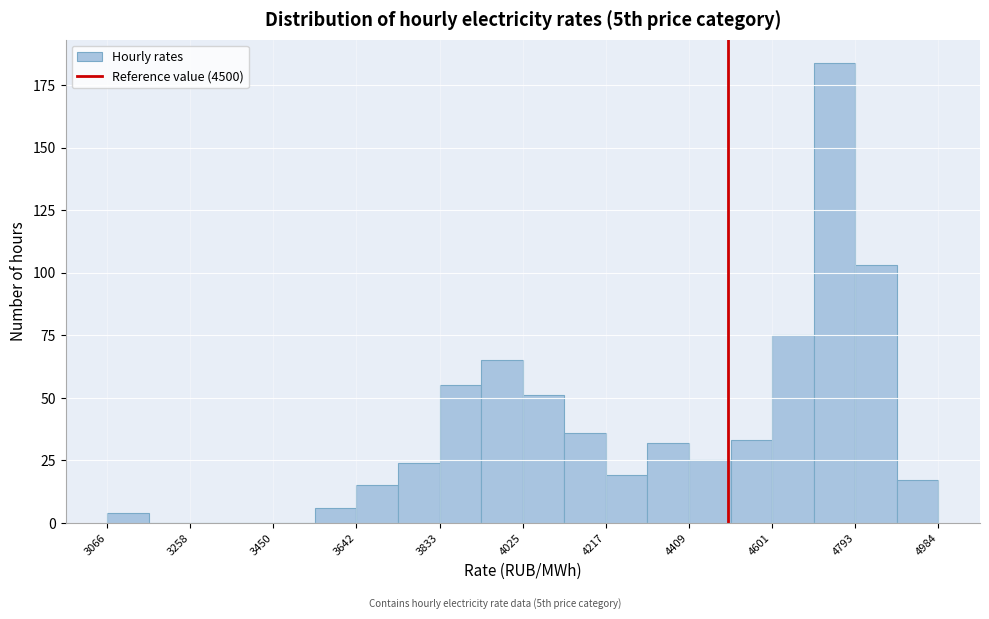

Reading left to right, list every bar in this chart as the range it spans on the x-axis followed by its height. Neither the bar edges nor the heights are printed on the chart, so give them approximately, as read against the axes.

3060 to 3160: under 5
3160 to 3260: 0
3260 to 3360: 0
3360 to 3460: 0
3460 to 3540: 0
3540 to 3640: 5
3640 to 3740: 15
3740 to 3840: 25
3840 to 3920: 55
3920 to 4020: 65
4020 to 4120: 50
4120 to 4220: 35
4220 to 4320: 20
4320 to 4400: 30
4400 to 4500: 25
4500 to 4600: 35
4600 to 4700: 75
4700 to 4800: 185
4800 to 4880: 105
4880 to 4980: 15